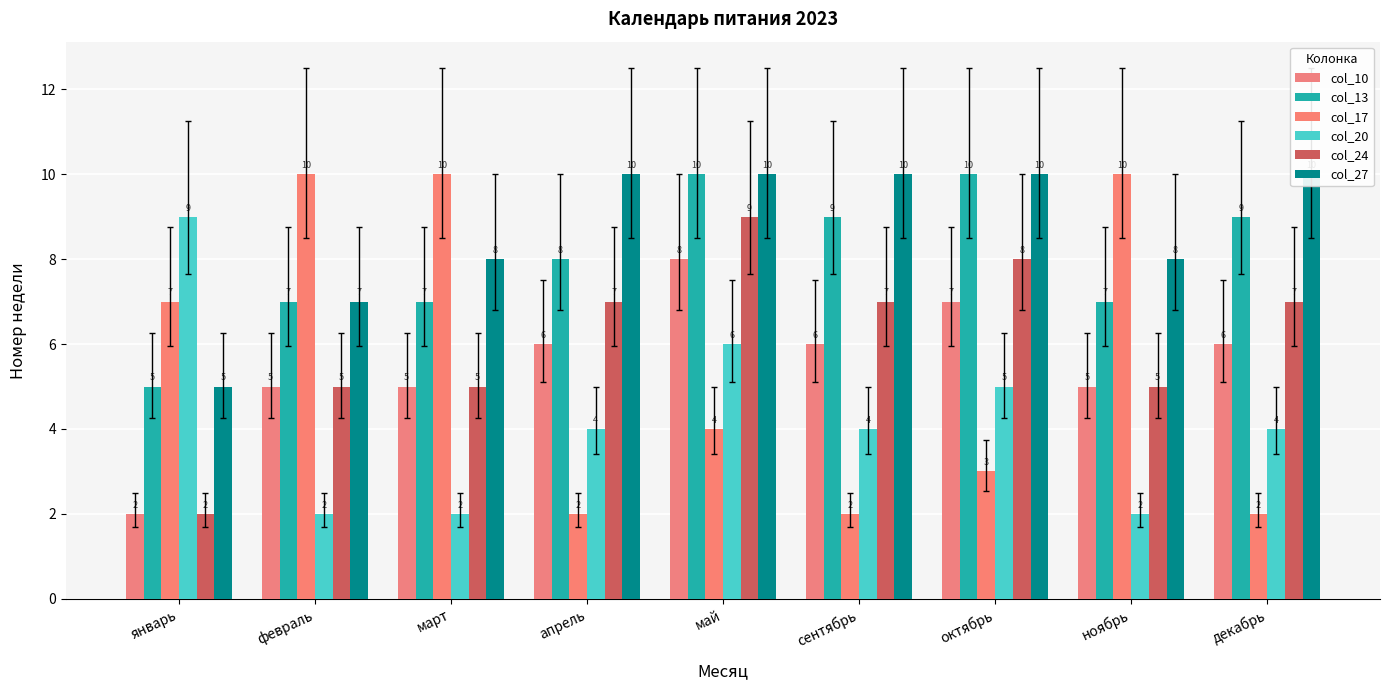

What is the value of the col_24 bar at the 2nd from the left?

5